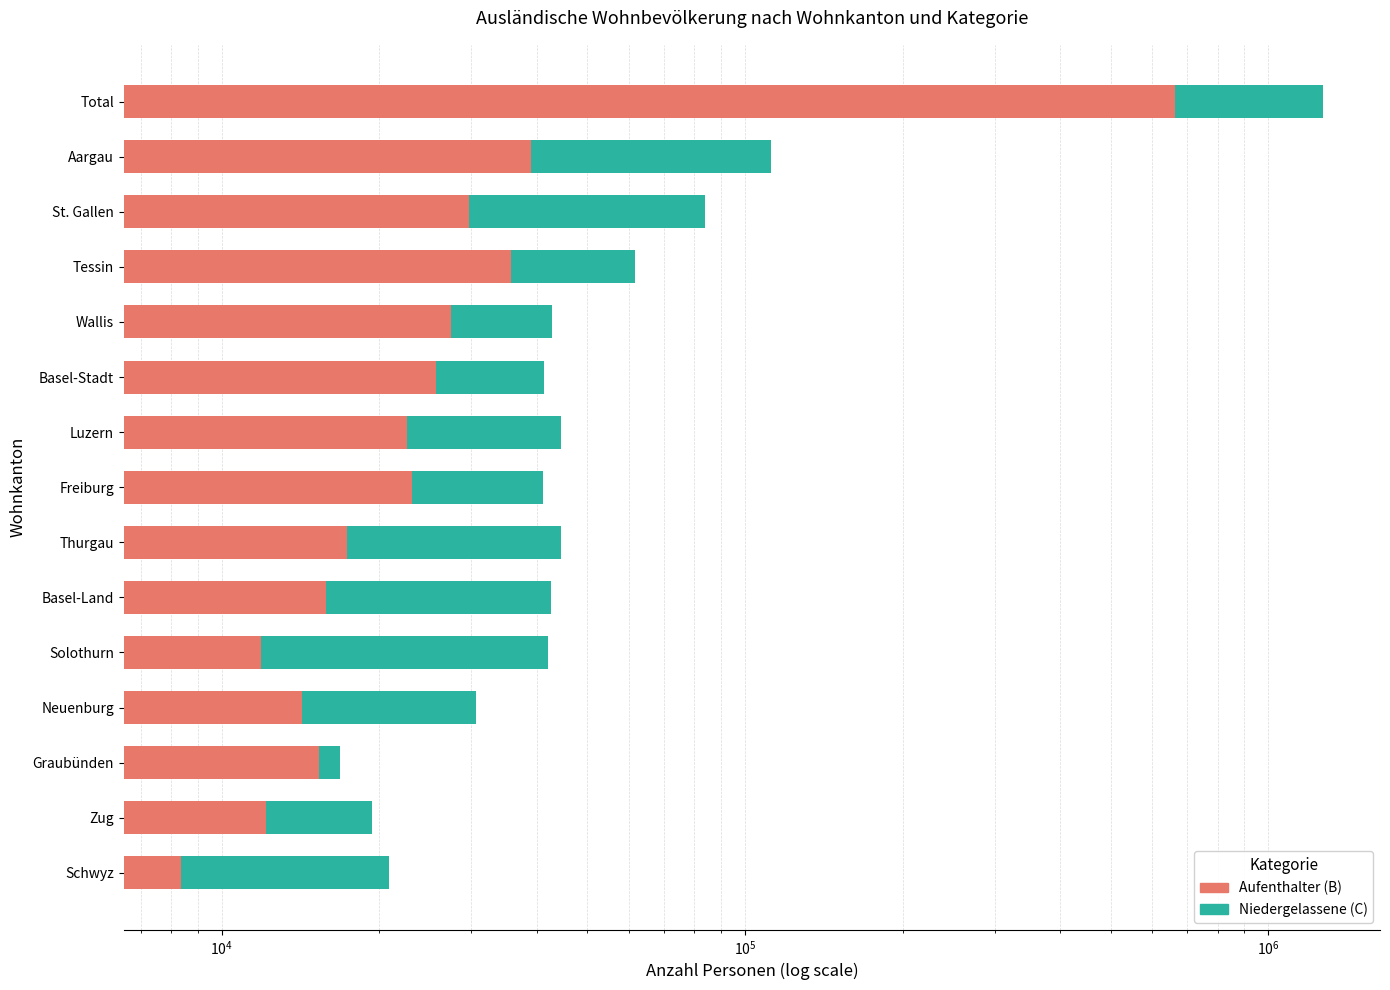

The value of Niedergelassene (C) at Schwyz is 32609. True or false?

False